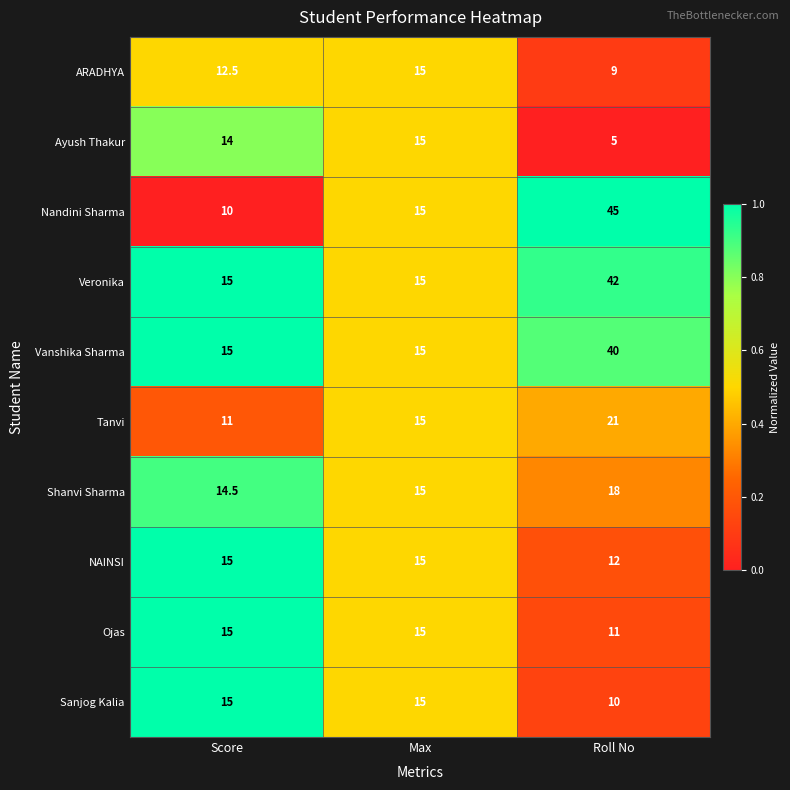

Is it true that Tanvi equals 12.0 at Roll No?

False